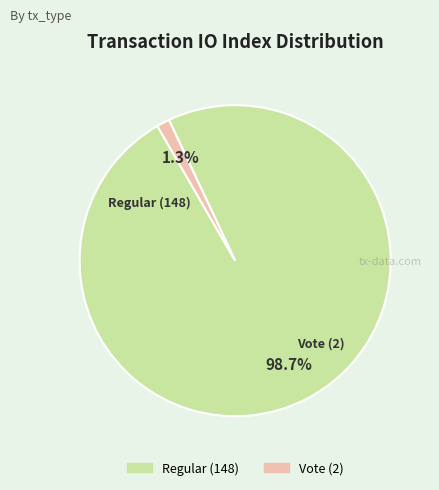

What percentage is the Regular (148) slice, to the nearest percent?

99%